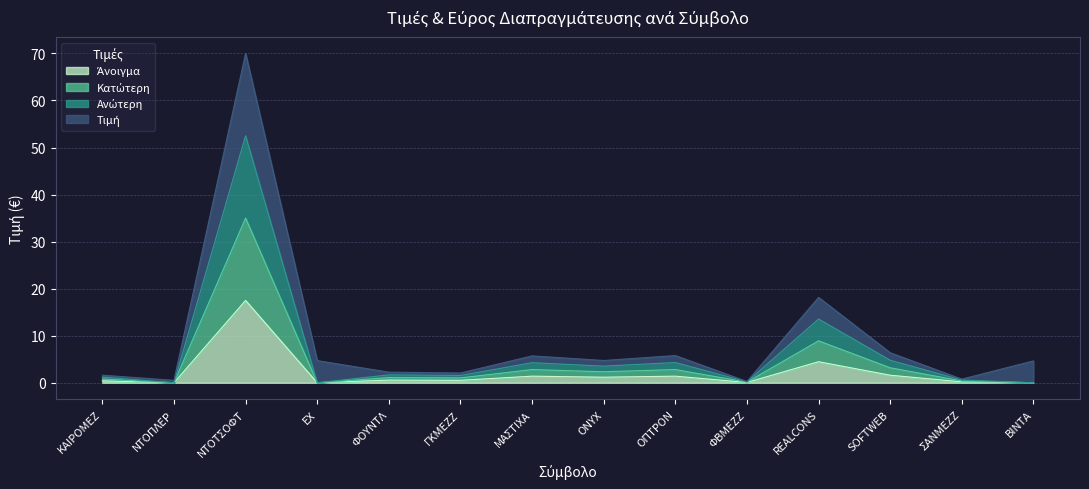

The value of Ανώτερη at ΒΙΝΤΑ is 0.0. True or false?

True